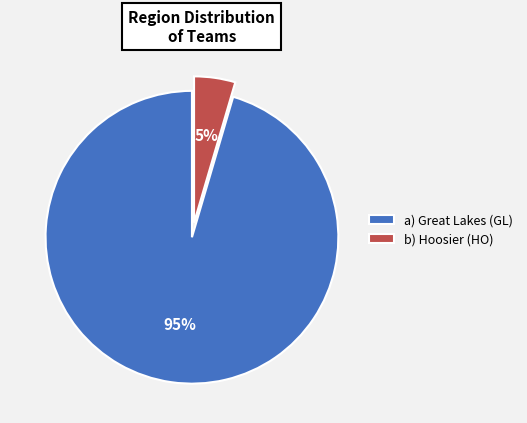

Does a) Great Lakes (GL) account for over 50% of the chart?

Yes